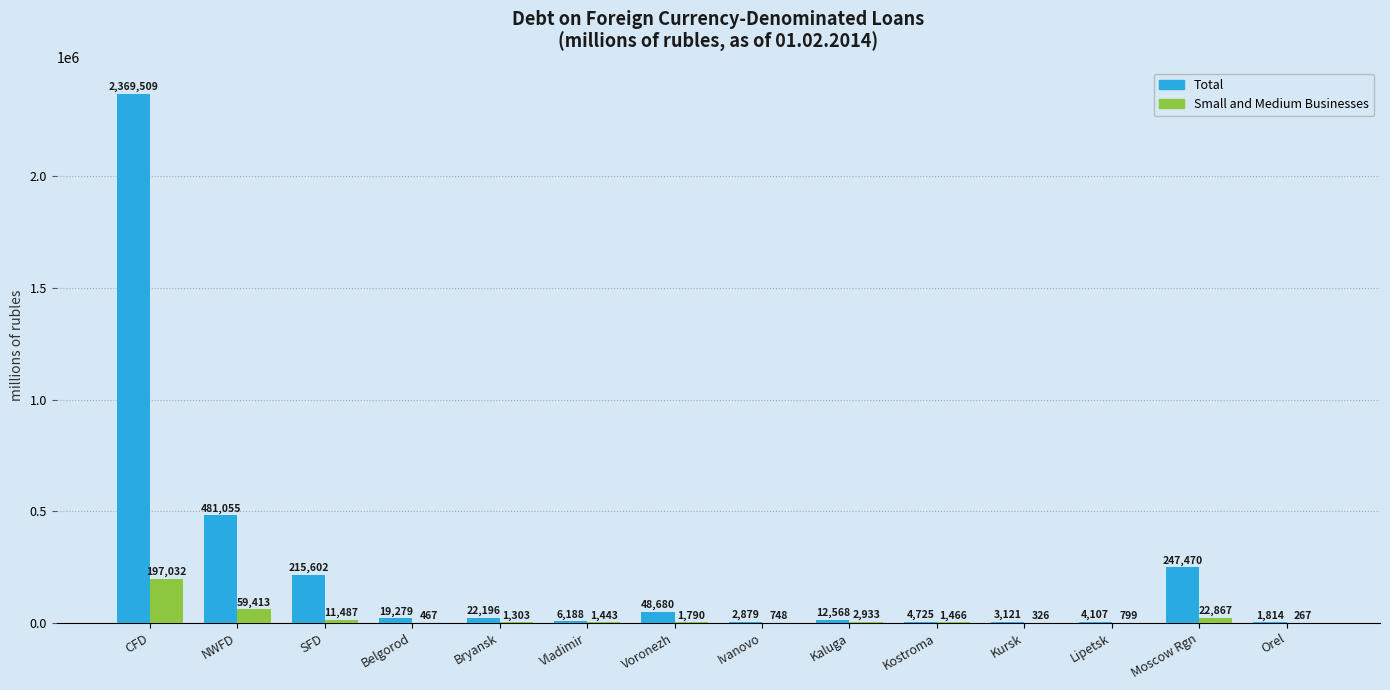

What is the total value across all series at Moscow Rgn?

270337